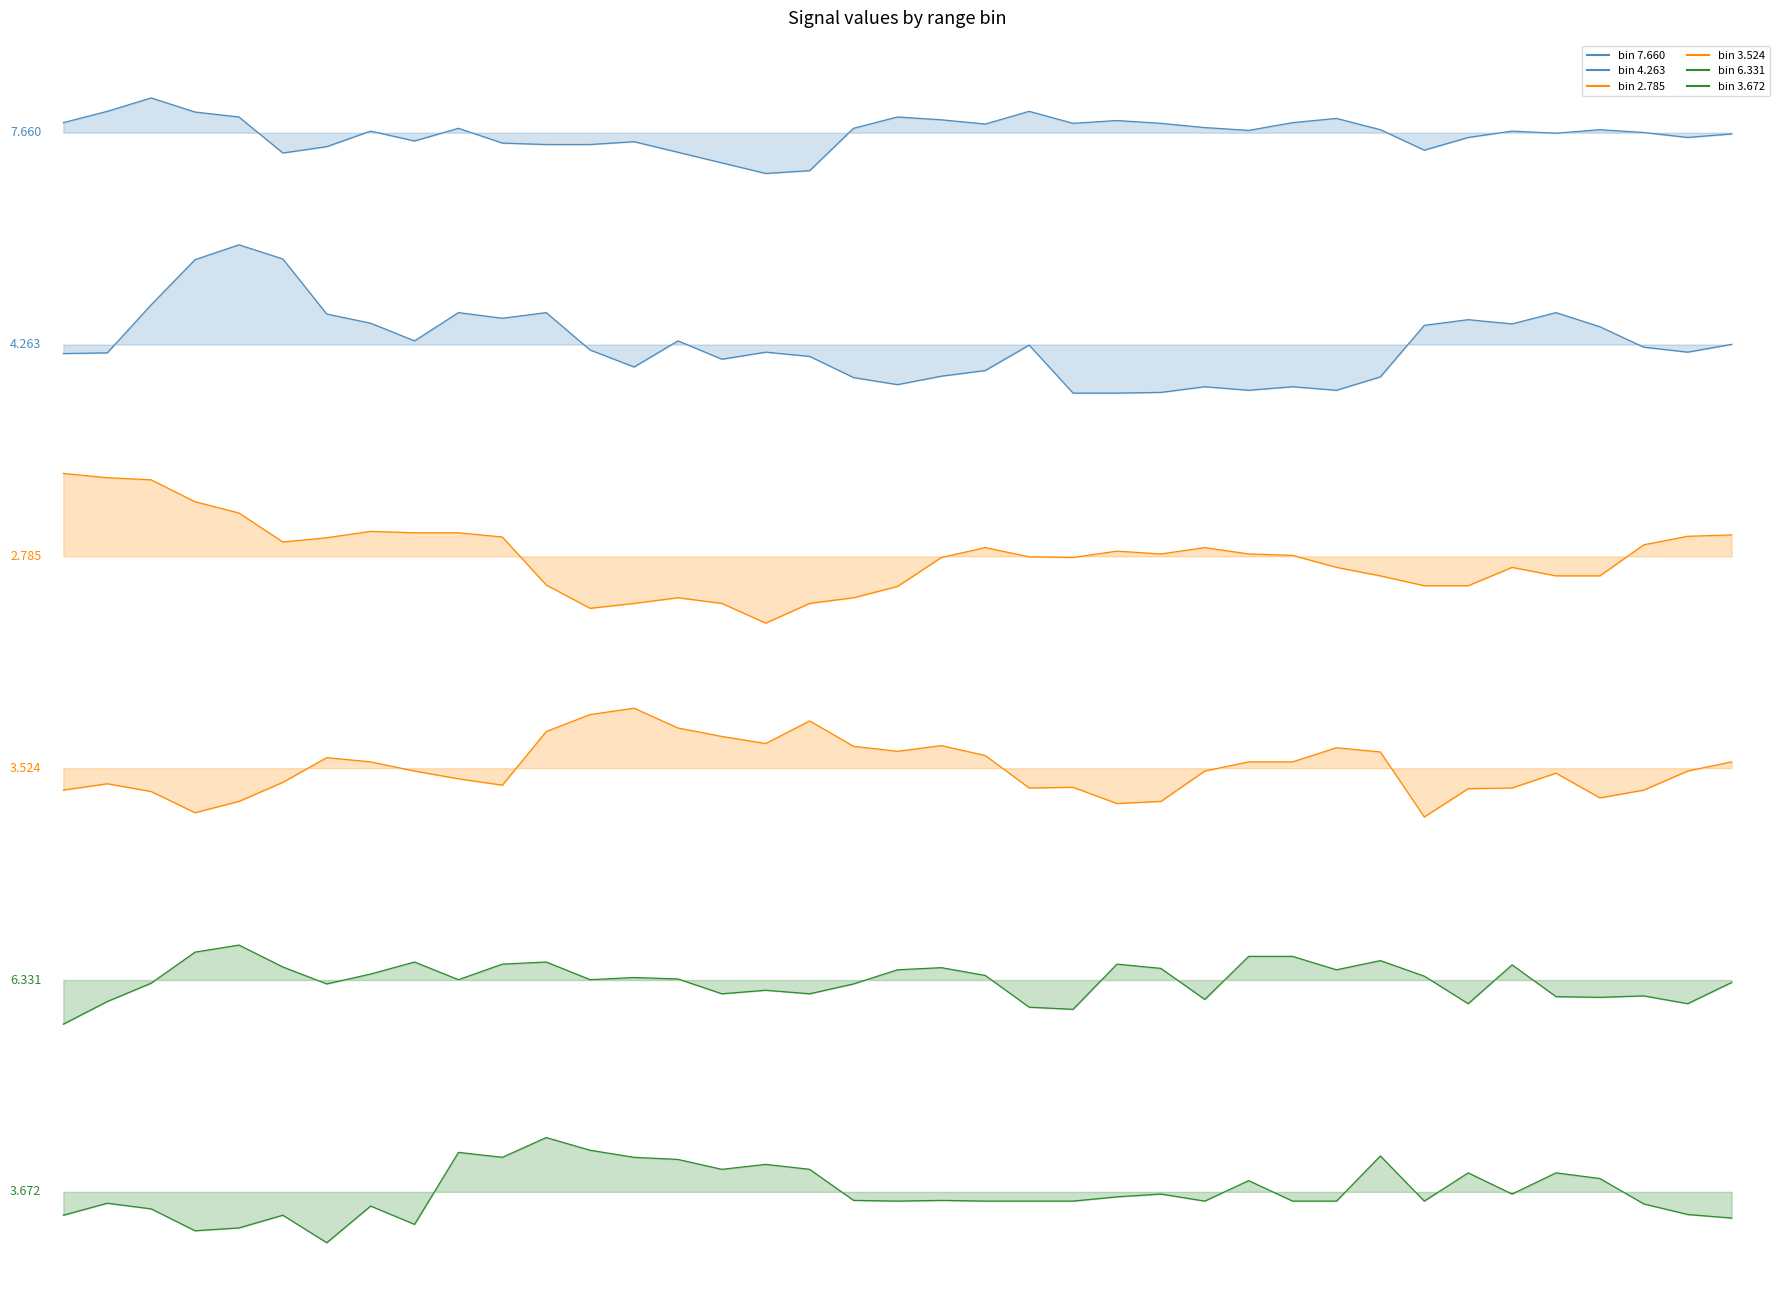

Rank the series at 2016/01/26 03:50 from highest to lowest value.

7.660, 4.263, 2.785, 3.524, 6.331, 3.672